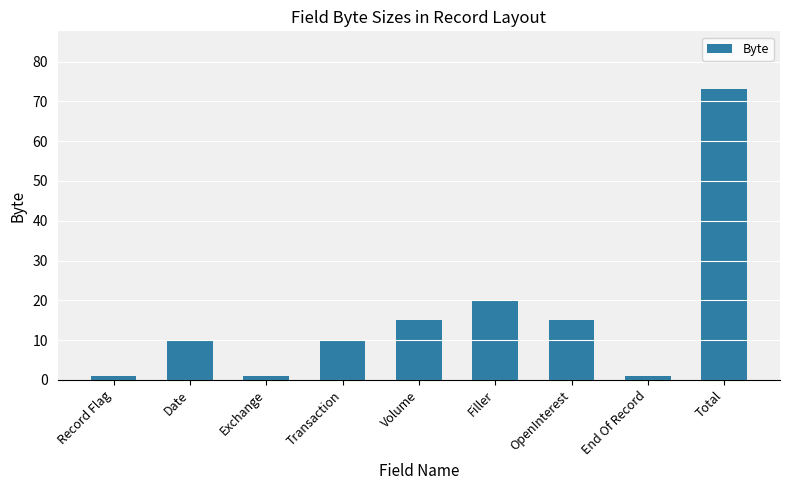

What is the maximum value shown in the chart?

73